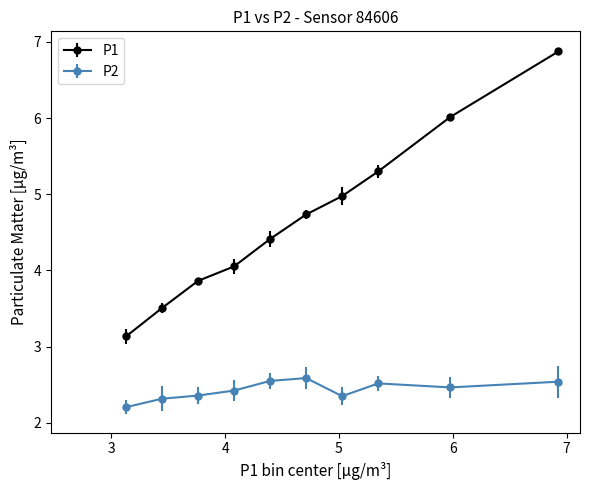

At how many categories does at least one series exceed 2?

10